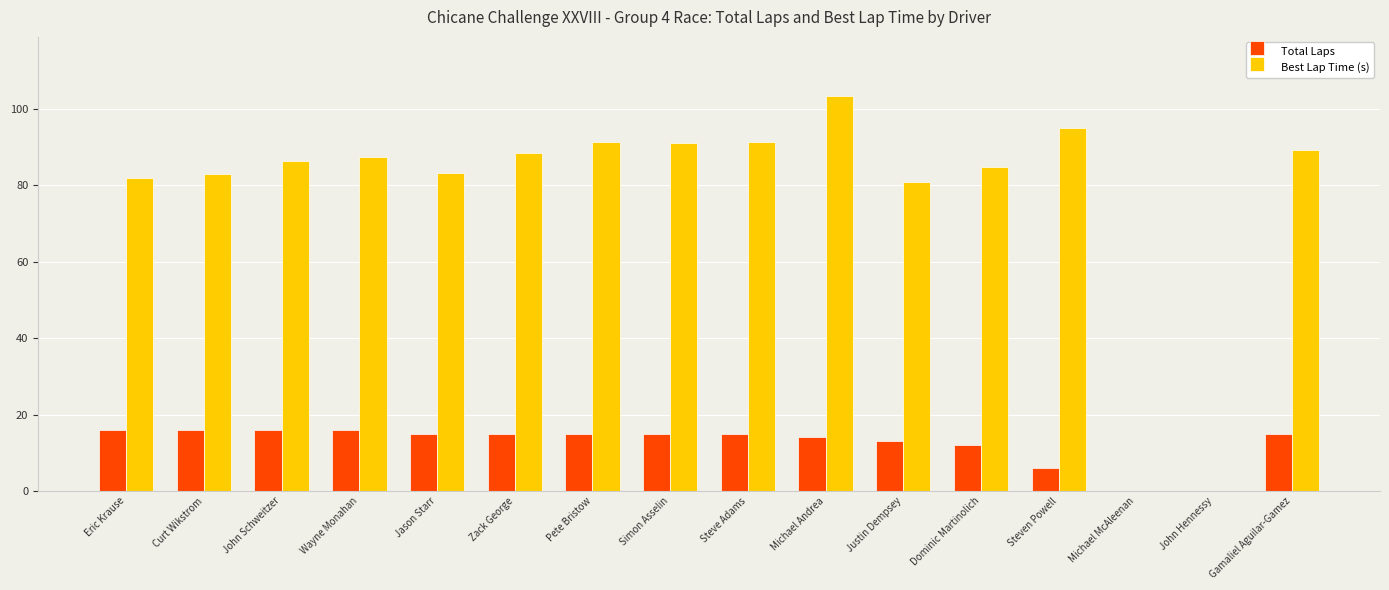

The Total Laps series shows 13.0 at Justin Dempsey. True or false?

True